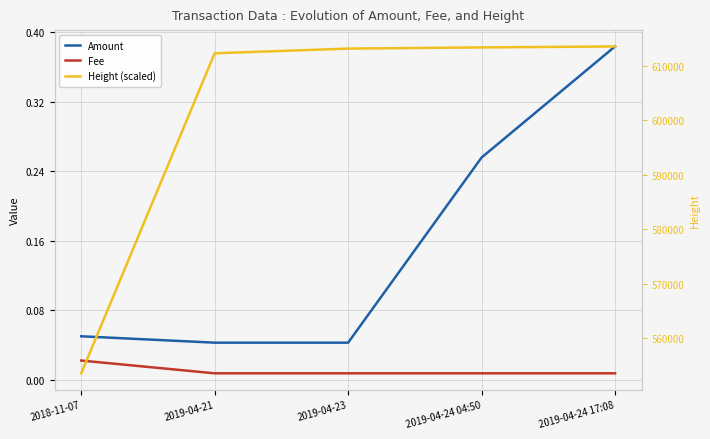

Which category has the highest value in the Height (scaled) series?

2019-04-24 17:08